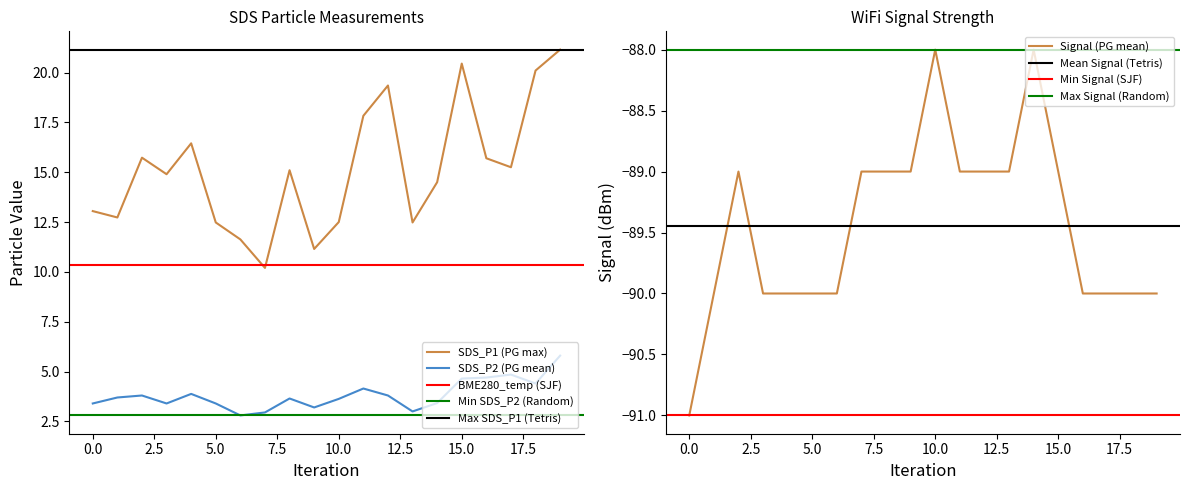

What is the lowest value of the SDS_P2 (PG mean) series?

2.8